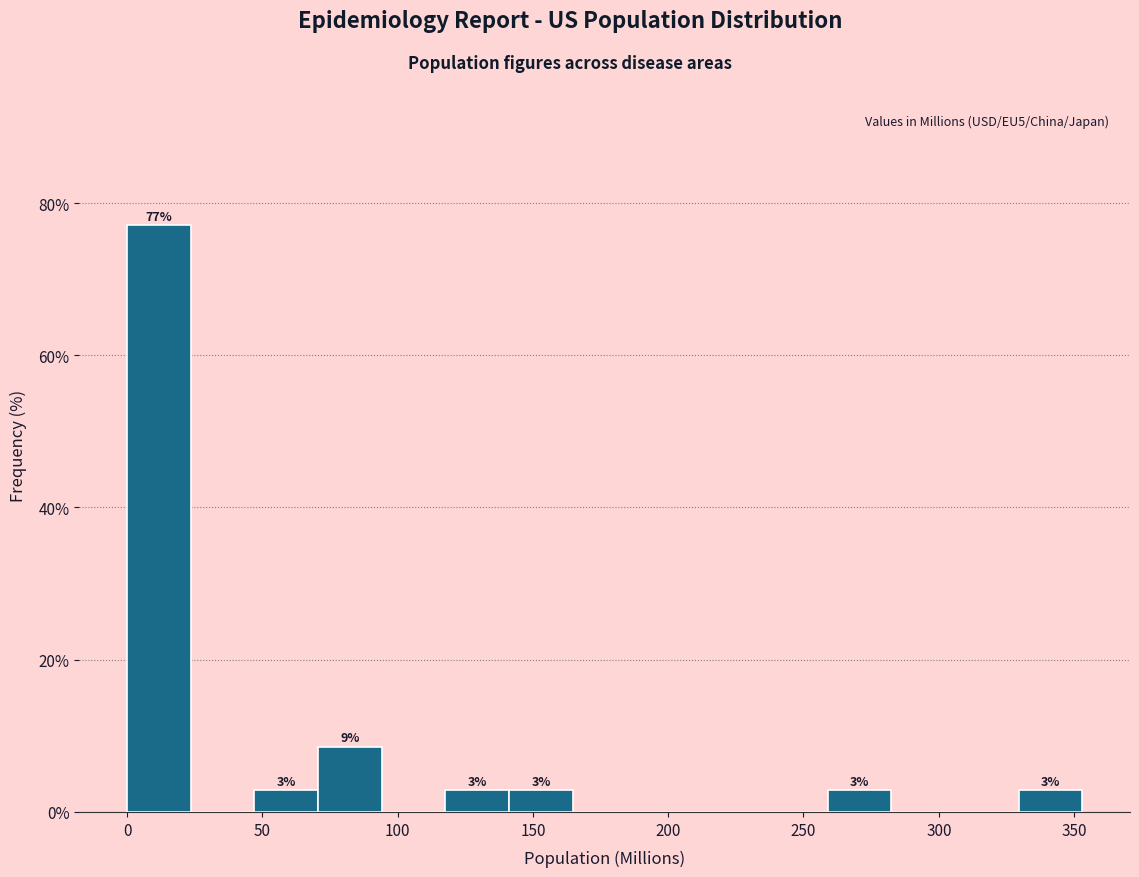

Over which range of the x-axis is the bar tallest?

0 to 25